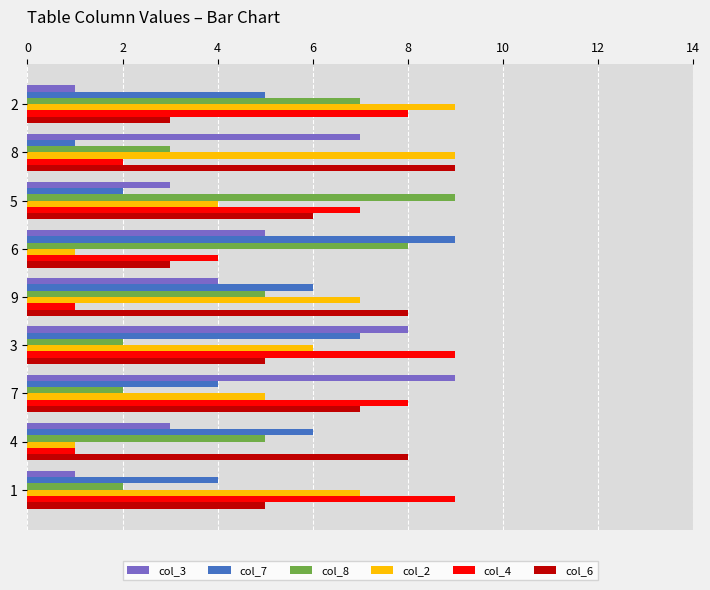

Count the number of data series in this chart.

6